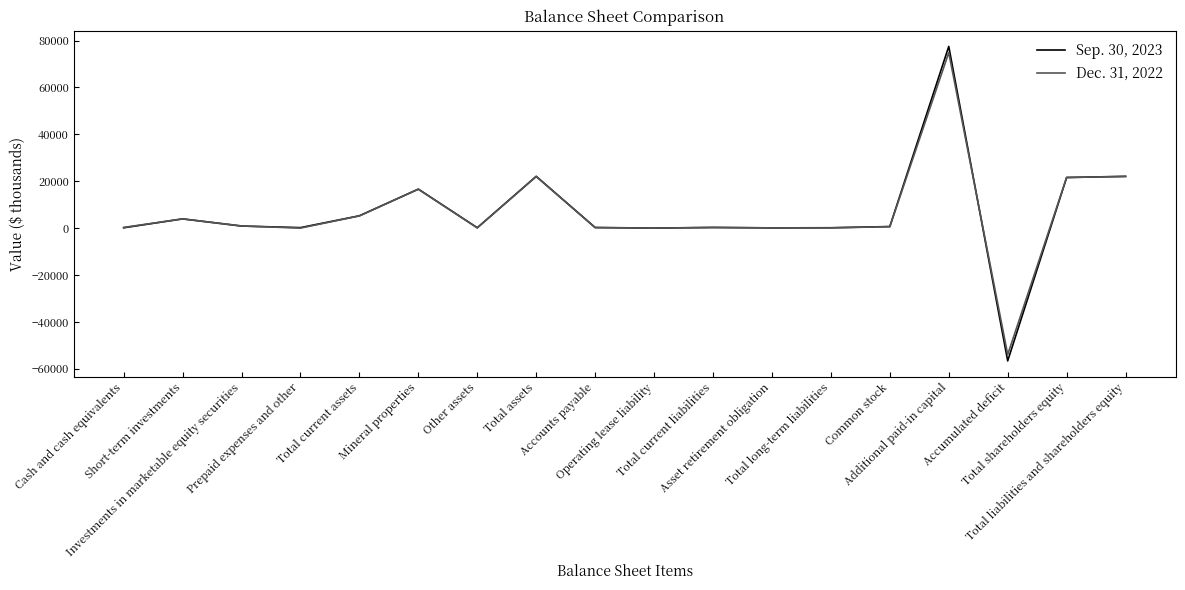

Which series has the widest spread of values?

Sep. 30, 2023